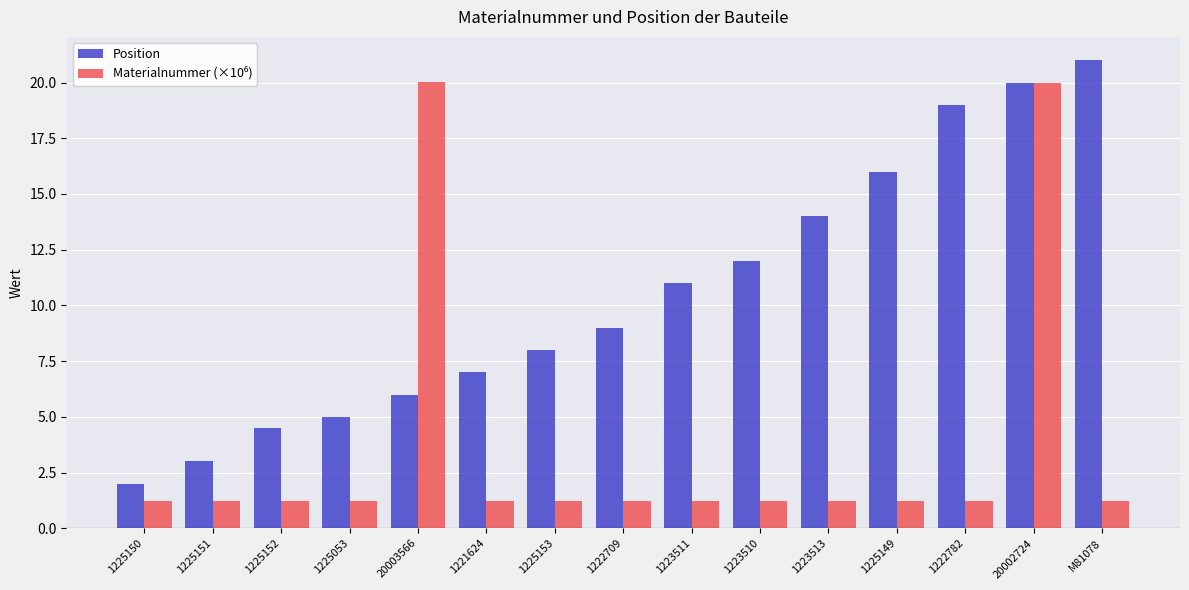

What is the spread (max minus min) of values at 1225149?

14.8